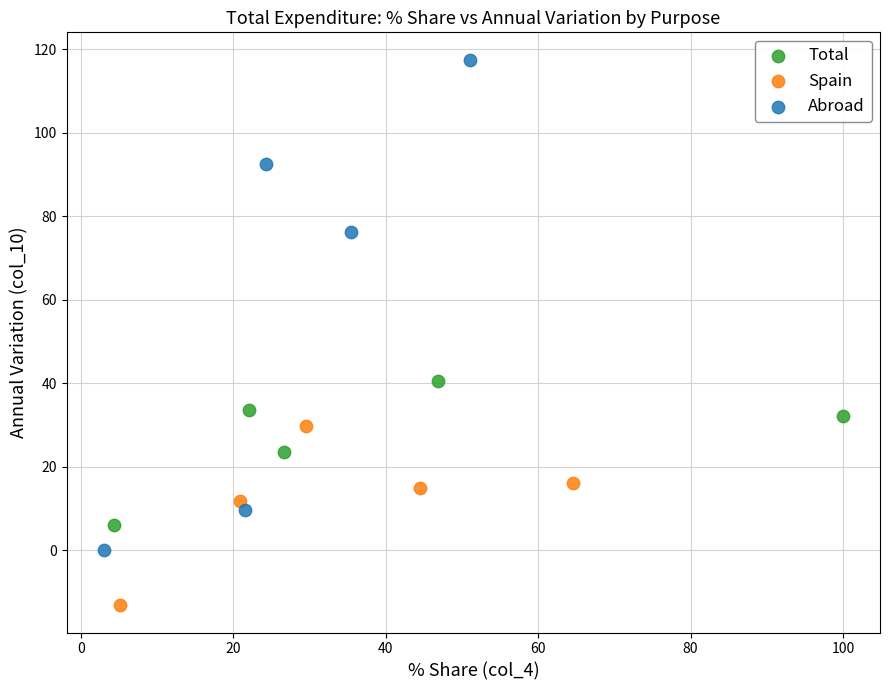

Which series contains the highest Y value?

Abroad